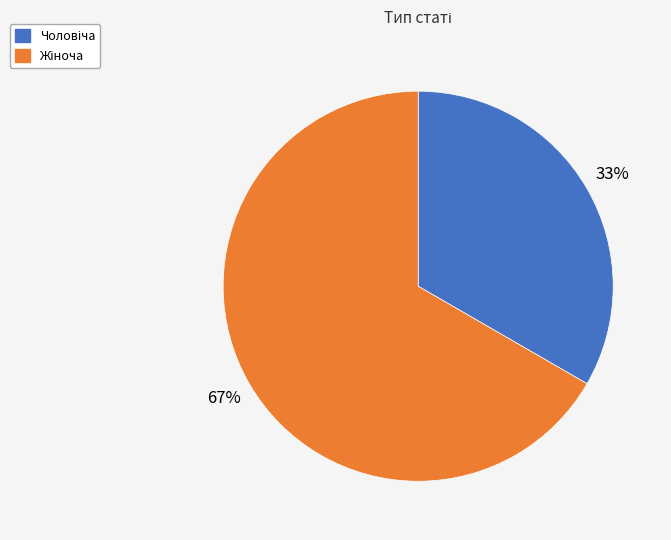

Does any single category account for the majority?

Yes